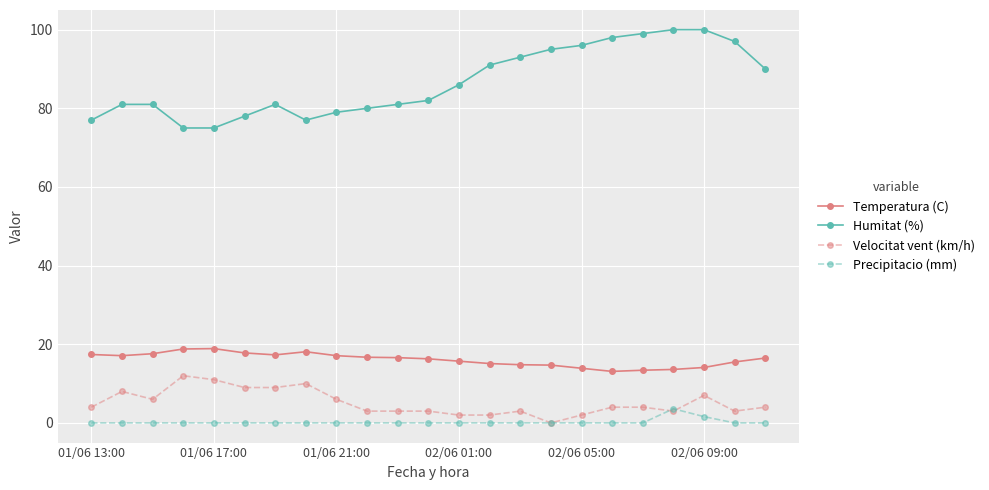

True or false: Temperatura (C) and Humitat (%) intersect in this chart.

False